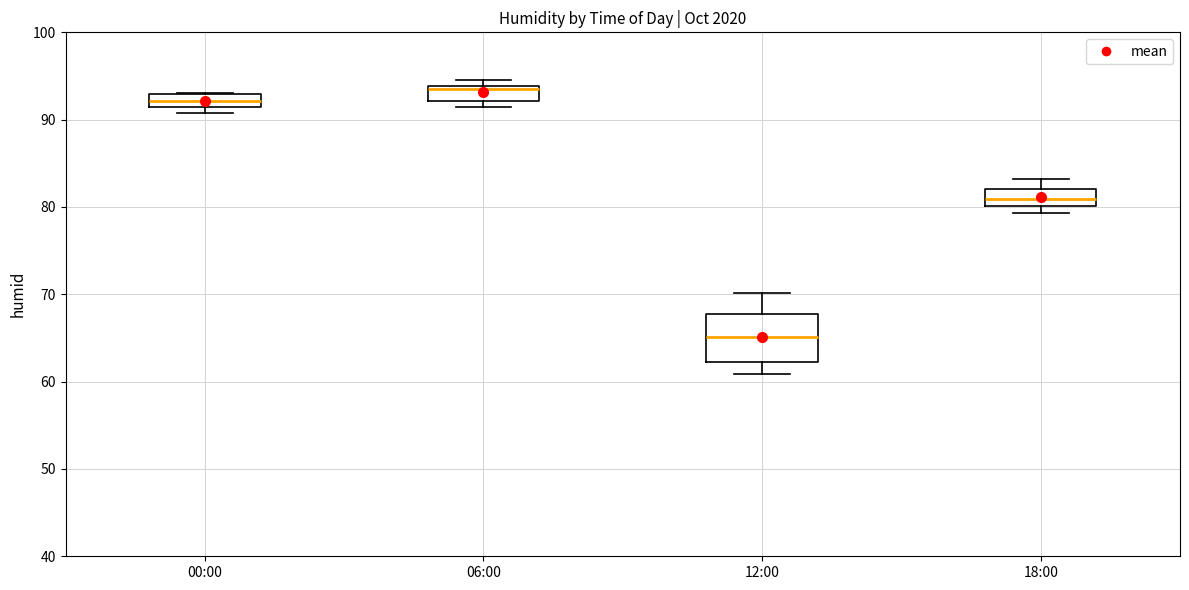

Where is the upper edge of the box for 00:00 on the y-axis? The values are not printed on the chart, so give them approximately, as read against the axis.

93